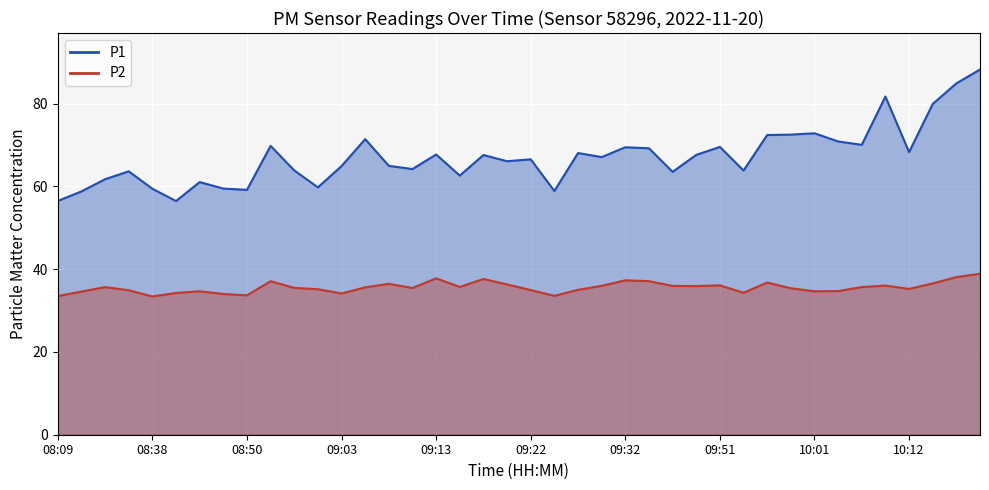

True or false: P2 has a value of 34.6 at 10:01.

True